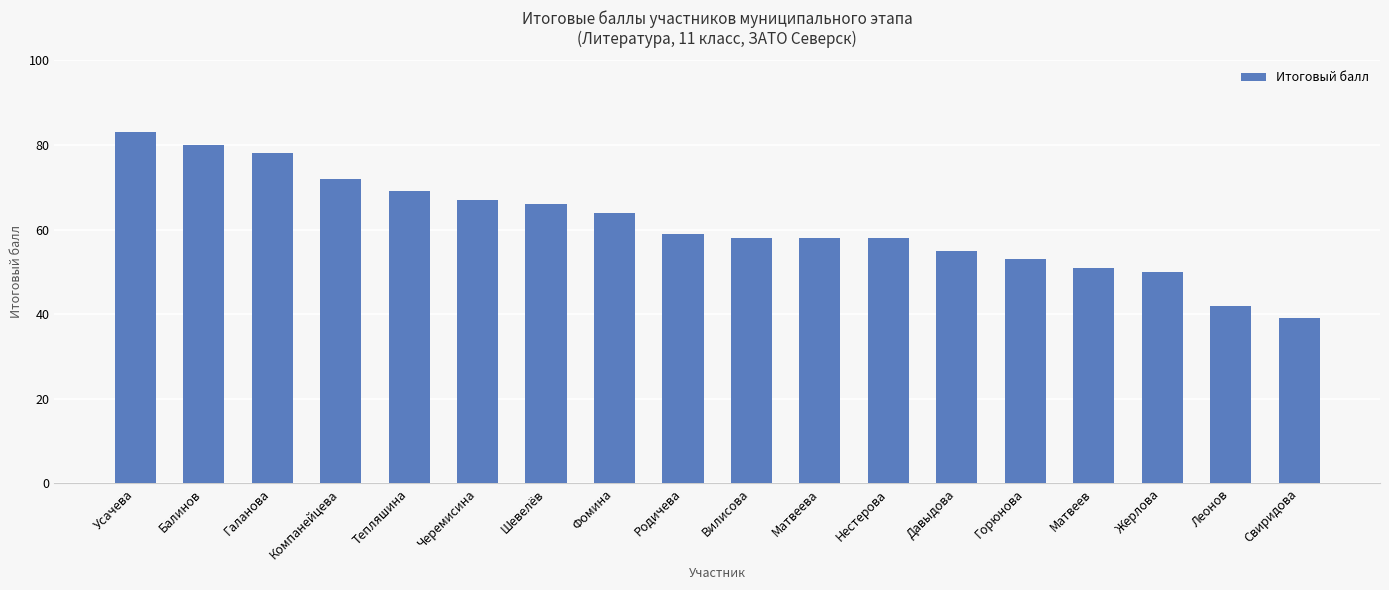

Reading right to left, extract all data points from this chart.

39	42	50	51	53	55	58	58	58	59	64	66	67	69	72	78	80	83